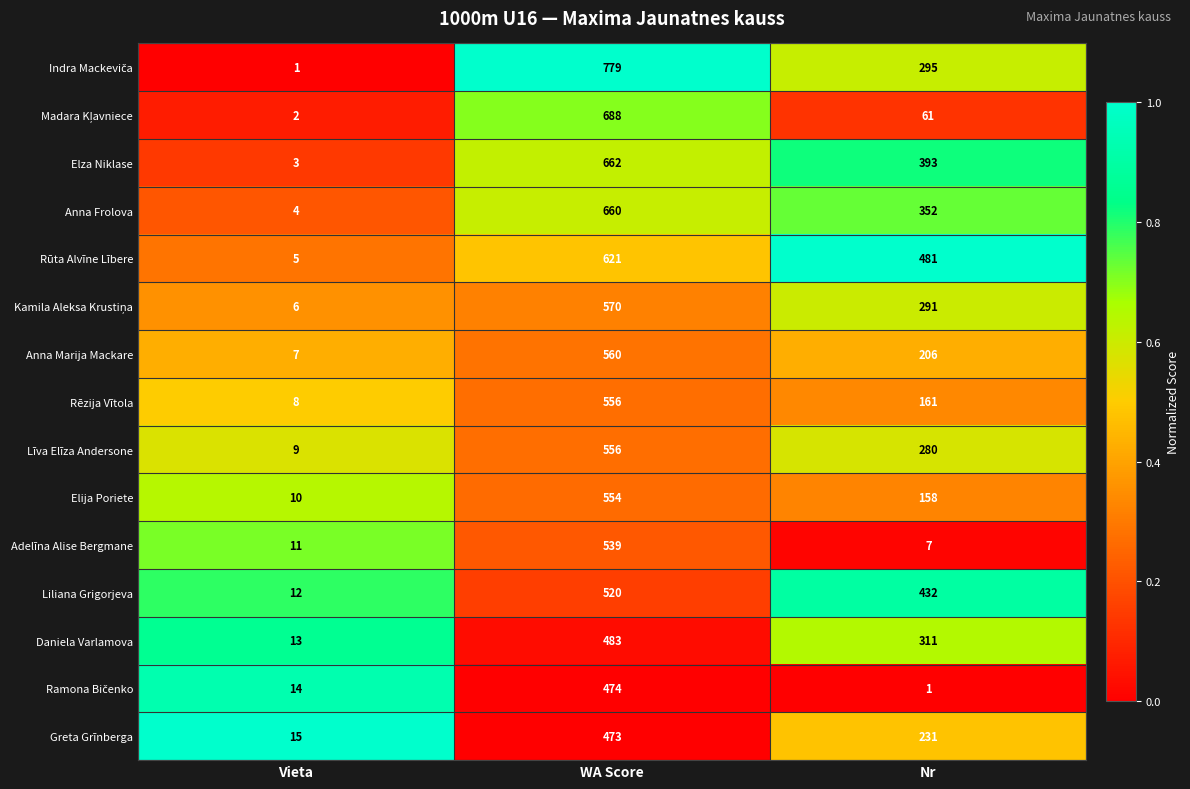

How many Rūta Alvīne Lībere values are between 5 and 621?

3